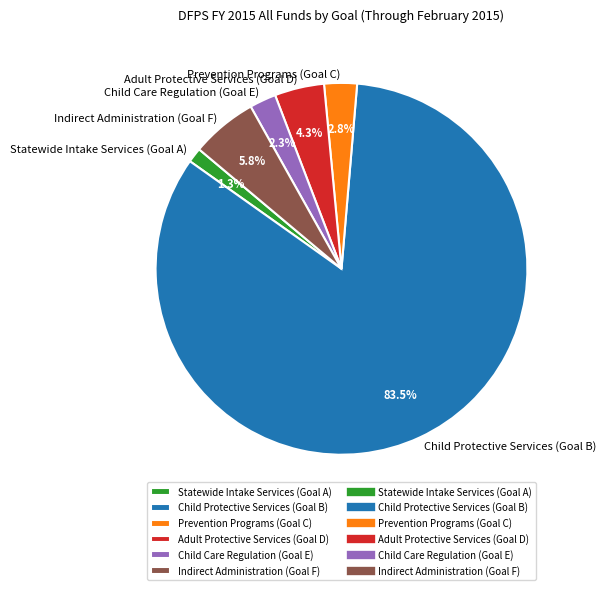

How many segments does this pie chart have?

6